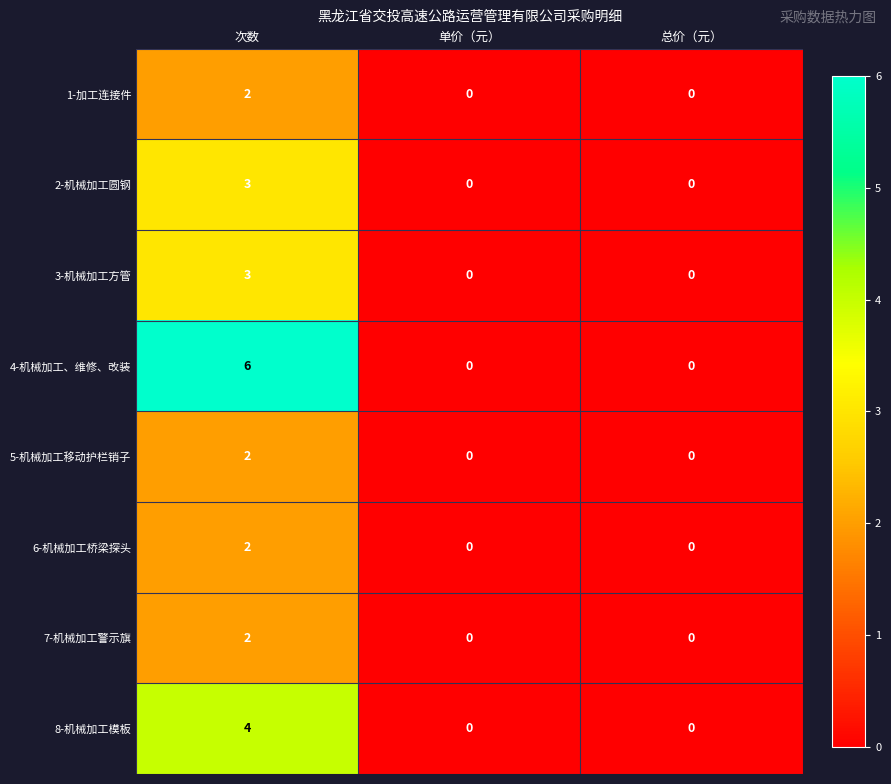

What is the sum of all 2-机械加工圆钢 values?

3